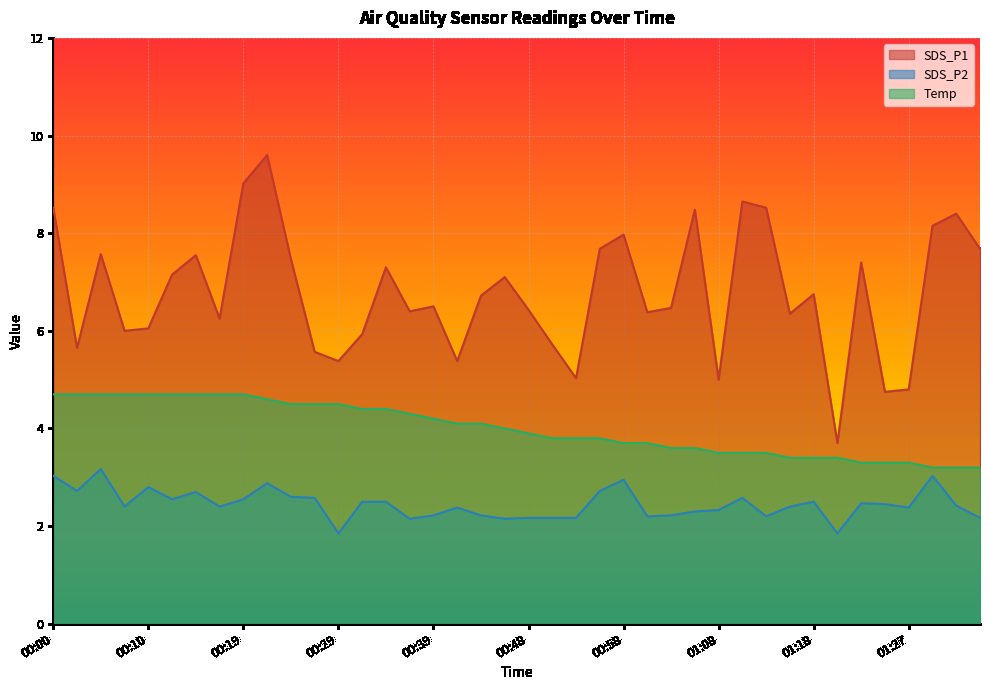

What is the label of the 1st point from the right?

01:35